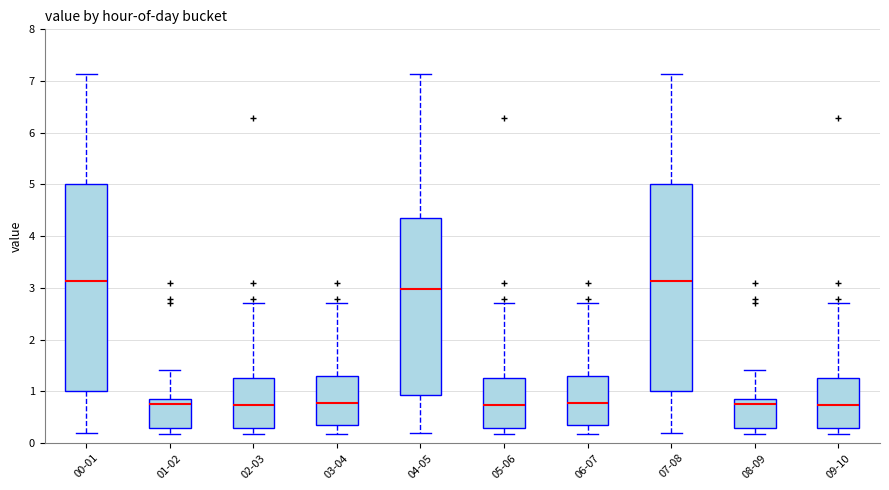

Where does the upper whisker of the box for 08-09 end on the y-axis? The values are not printed on the chart, so give them approximately, as read against the axis.

1.4